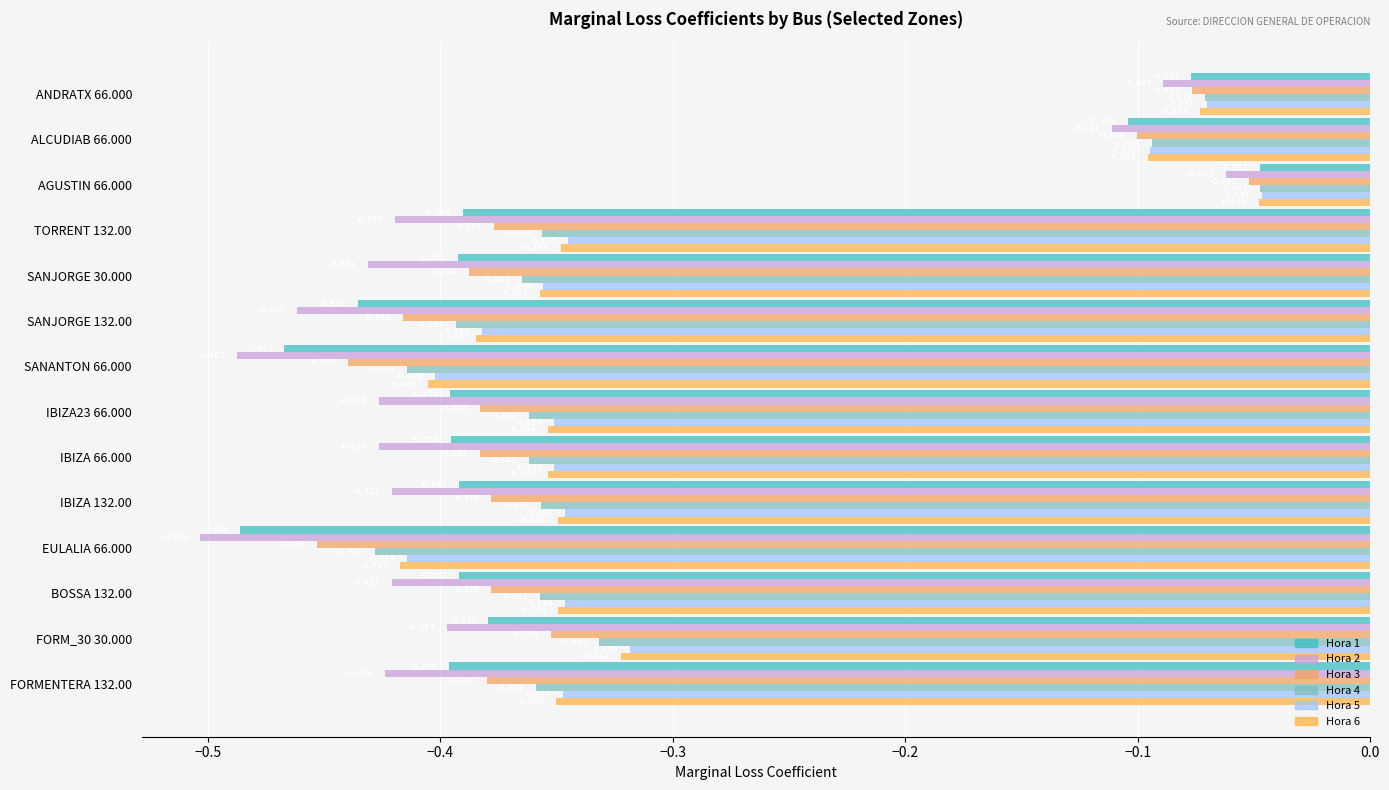

Count the number of categories in the chart.

14